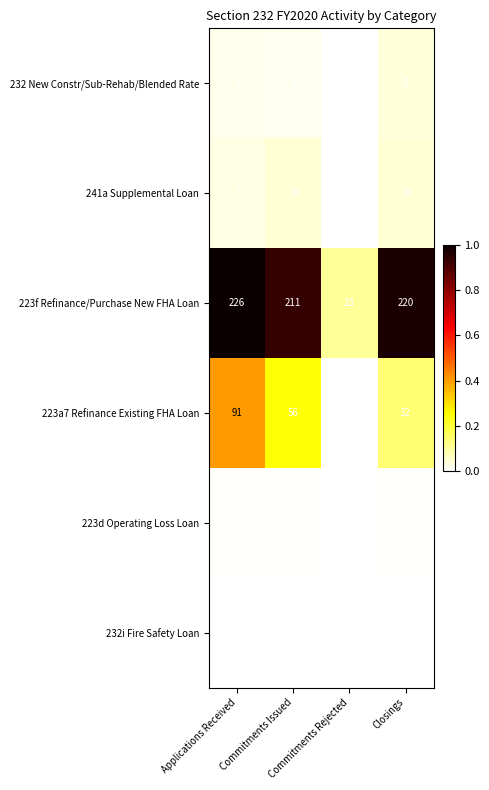

List the series in order of their peak value, lowest first.

232i Fire Safety Loan, 223d Operating Loss Loan, 232 New Constr/Sub-Rehab/Blended Rate, 241a Supplemental Loan, 223a7 Refinance Existing FHA Loan, 223f Refinance/Purchase New FHA Loan